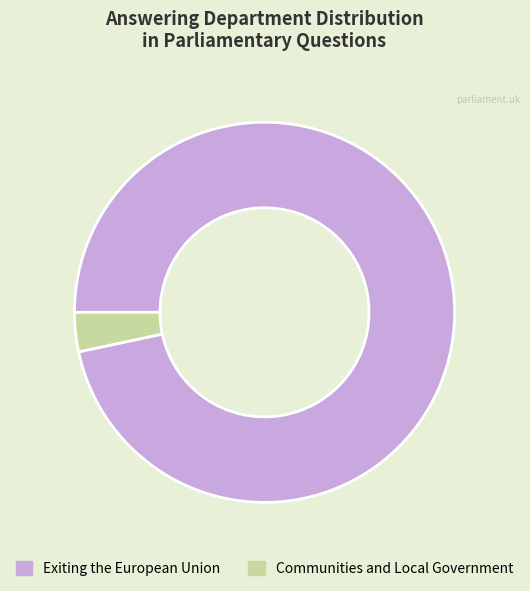

How many segments does this pie chart have?

2